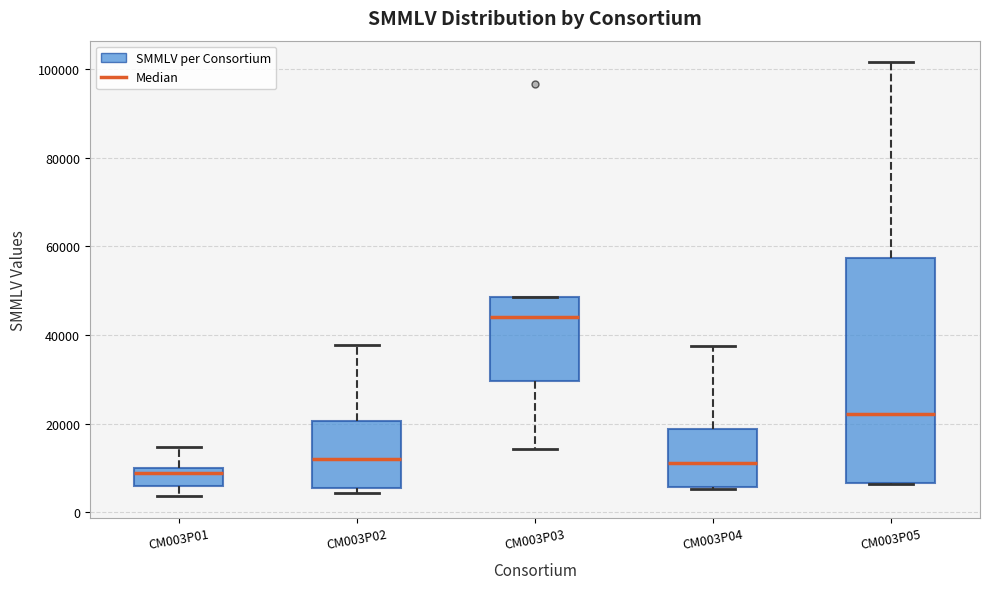

Which box has the lowest median line?

CM003P01